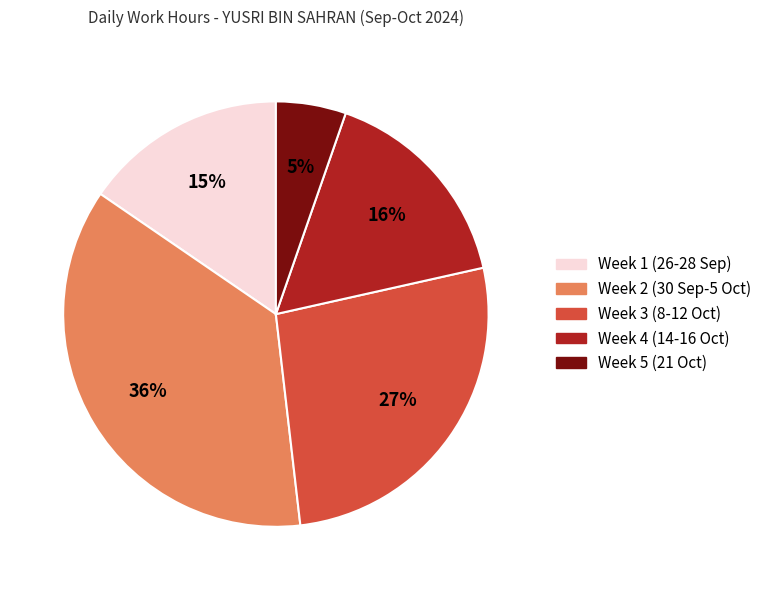

To the nearest percent, what is the average slice percentage?

20%